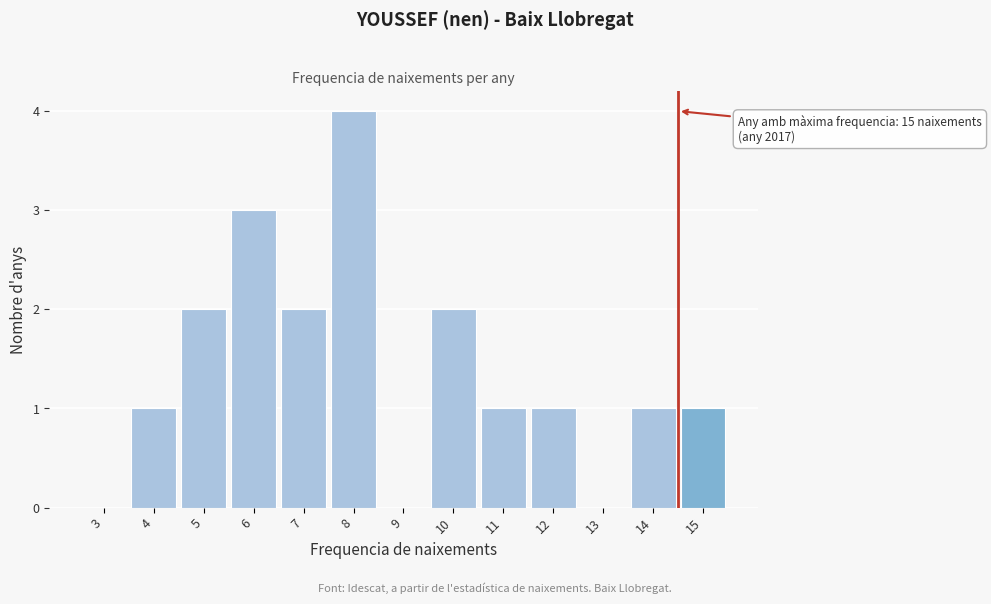

Reading right to left, list all the values displayed in this chart.

15=1	14=1	13=0	12=1	11=1	10=2	9=0	8=4	7=2	6=3	5=2	4=1	3=0